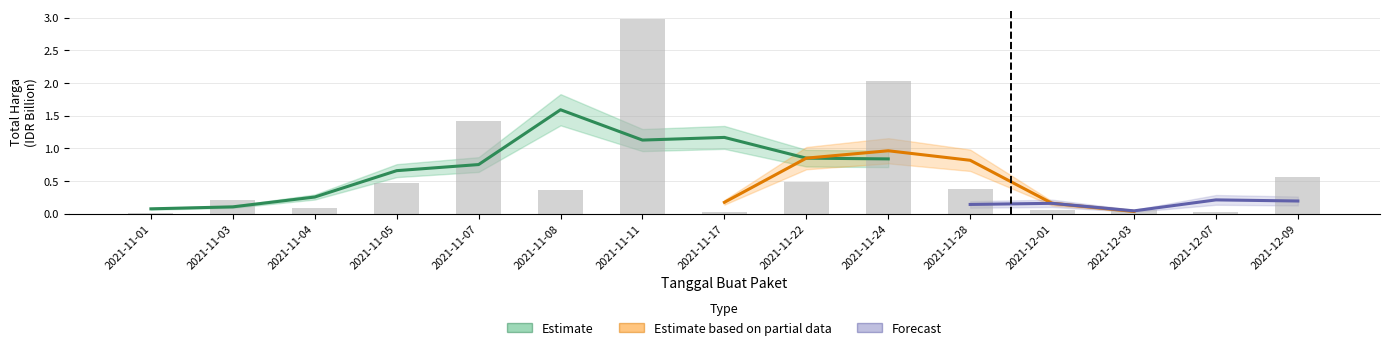

Count the number of categories in the chart.

15